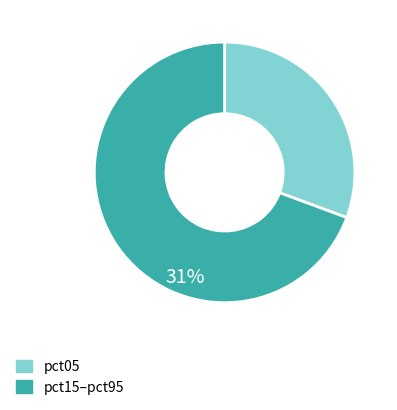

Which category has the biggest portion of the pie?

pct15–pct95